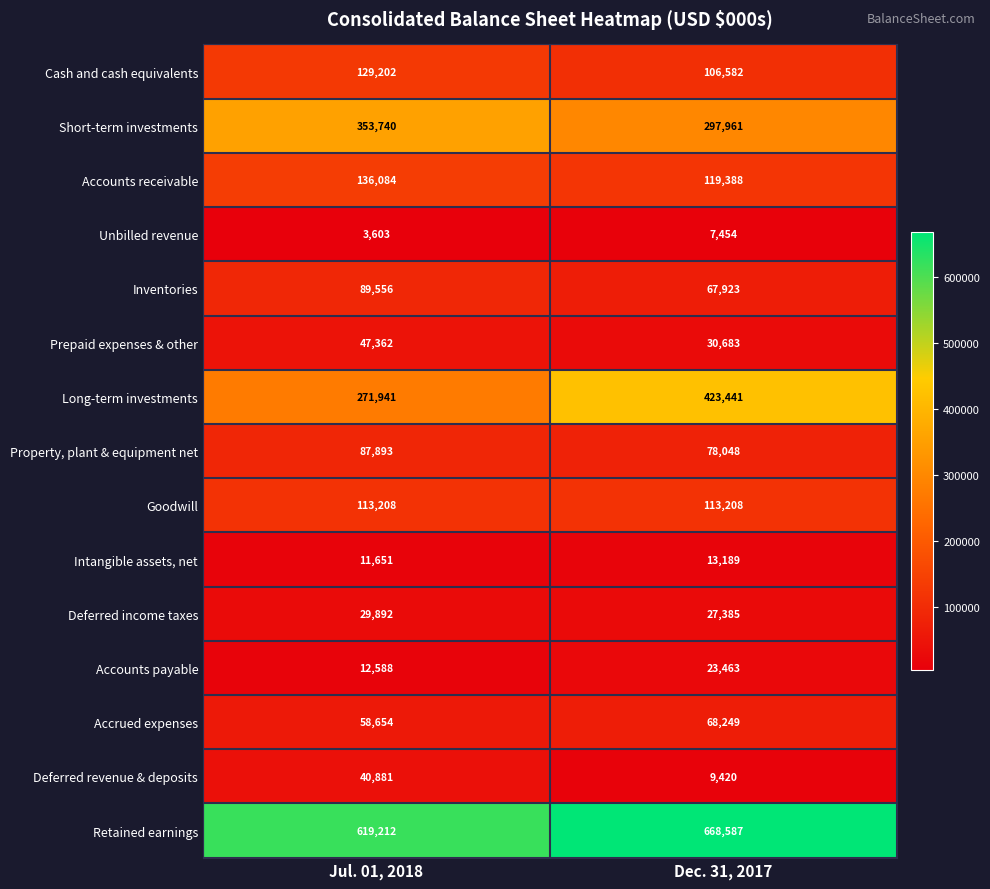

Reading right to left, transcribe all the data shown in this chart.

Cash and cash equivalents: 106582	129202
Short-term investments: 297961	353740
Accounts receivable: 119388	136084
Unbilled revenue: 7454	3603
Inventories: 67923	89556
Prepaid expenses & other: 30683	47362
Long-term investments: 423441	271941
Property, plant & equipment net: 78048	87893
Goodwill: 113208	113208
Intangible assets, net: 13189	11651
Deferred income taxes: 27385	29892
Accounts payable: 23463	12588
Accrued expenses: 68249	58654
Deferred revenue & deposits: 9420	40881
Retained earnings: 668587	619212